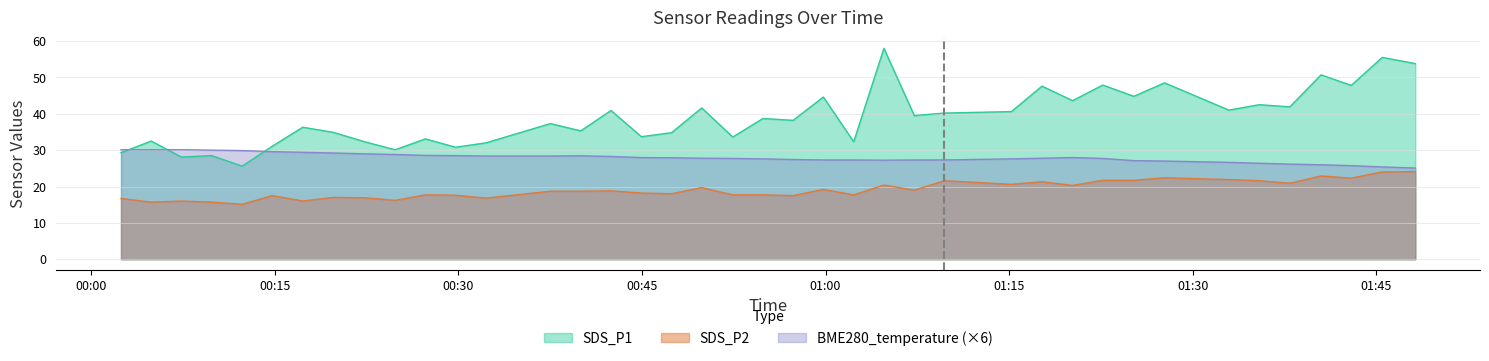

What is the lowest value of the BME280_temperature series?

25.1